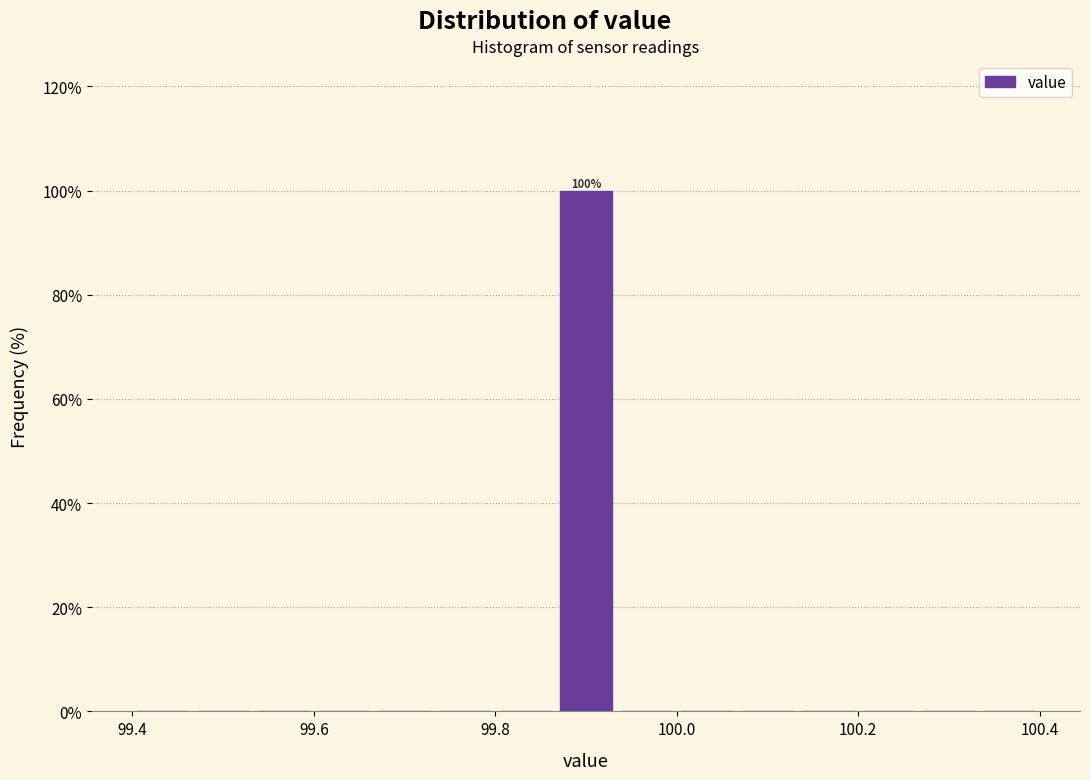

Read against the x-axis, roughly where is the centre of the tallest bar?

99.90